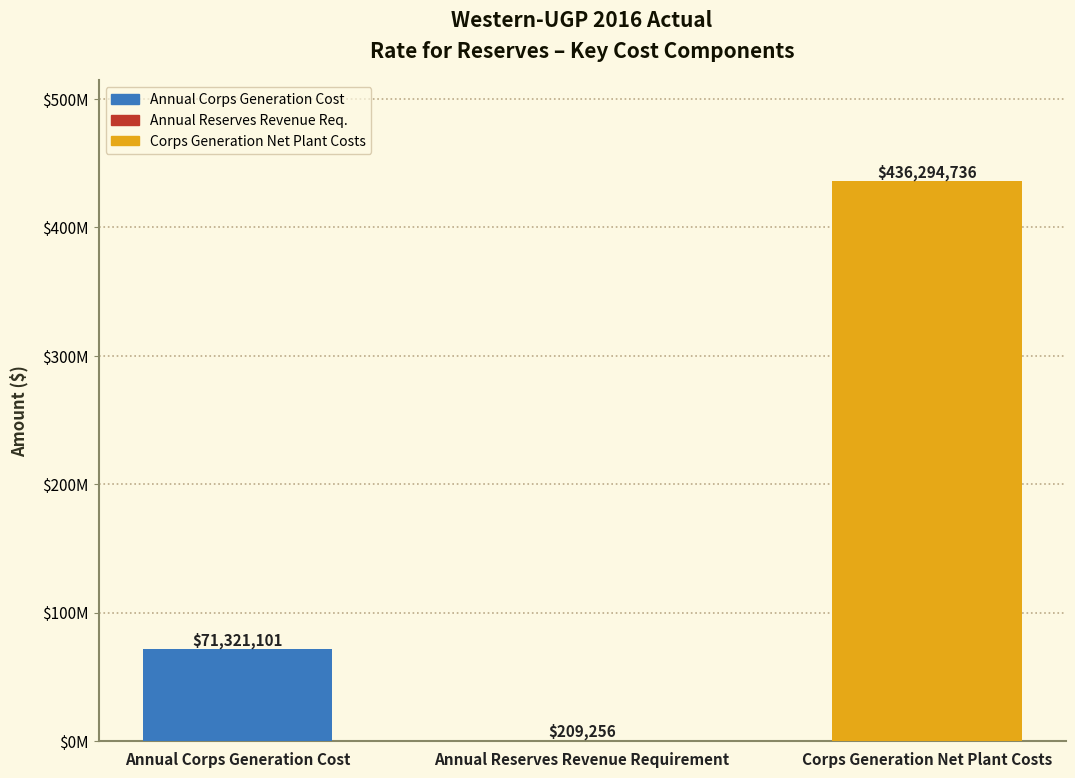

Which category has the highest value across all series?

Corps Generation Net Plant Costs